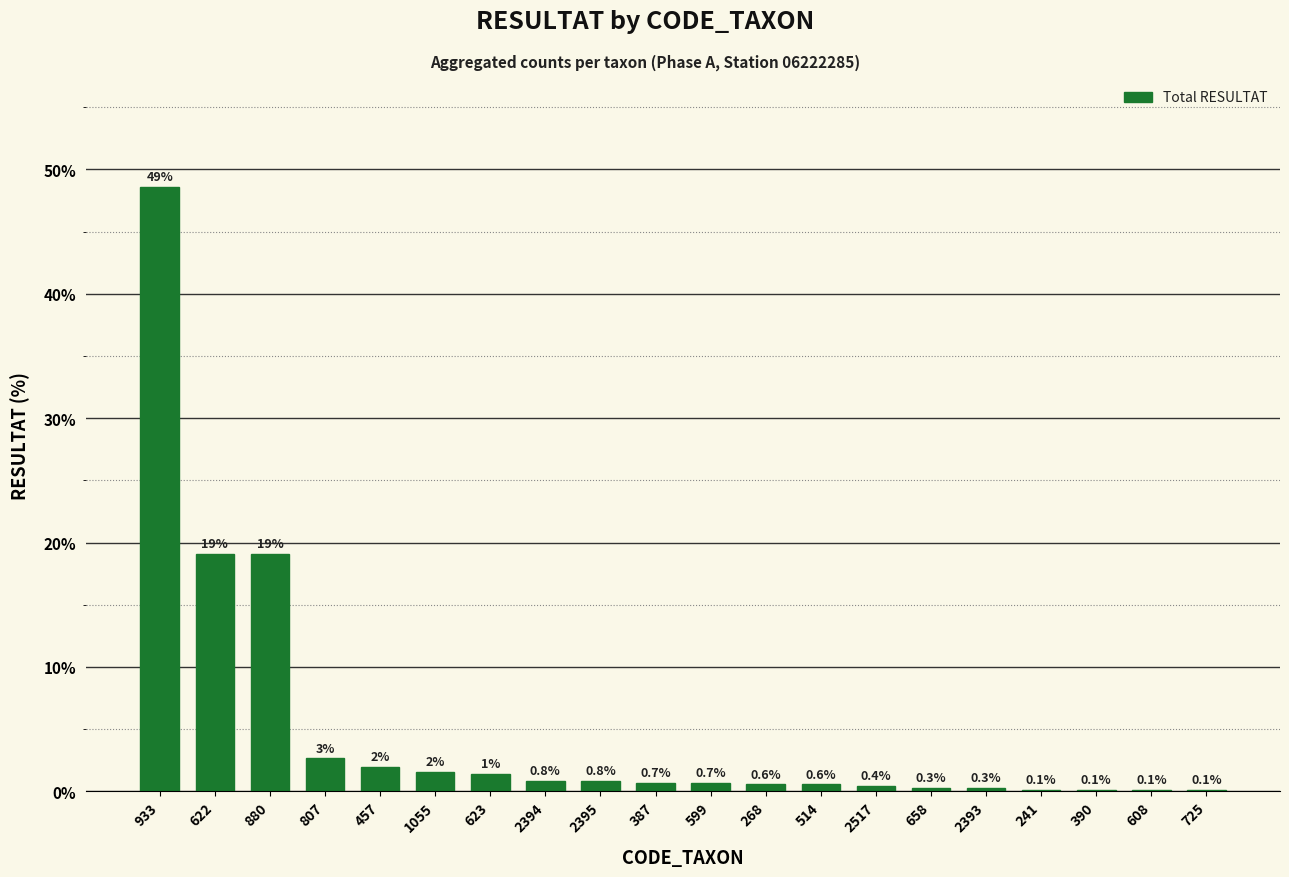

What is the change in value from 2393 to 241?

-0.1